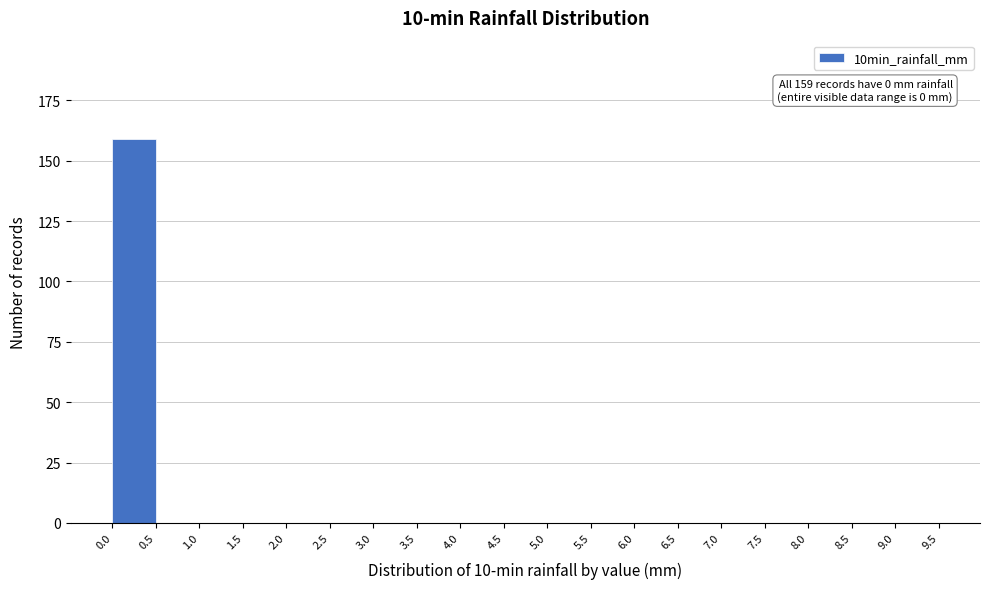

Over which range of the x-axis is the bar tallest?

0.0 to 0.5